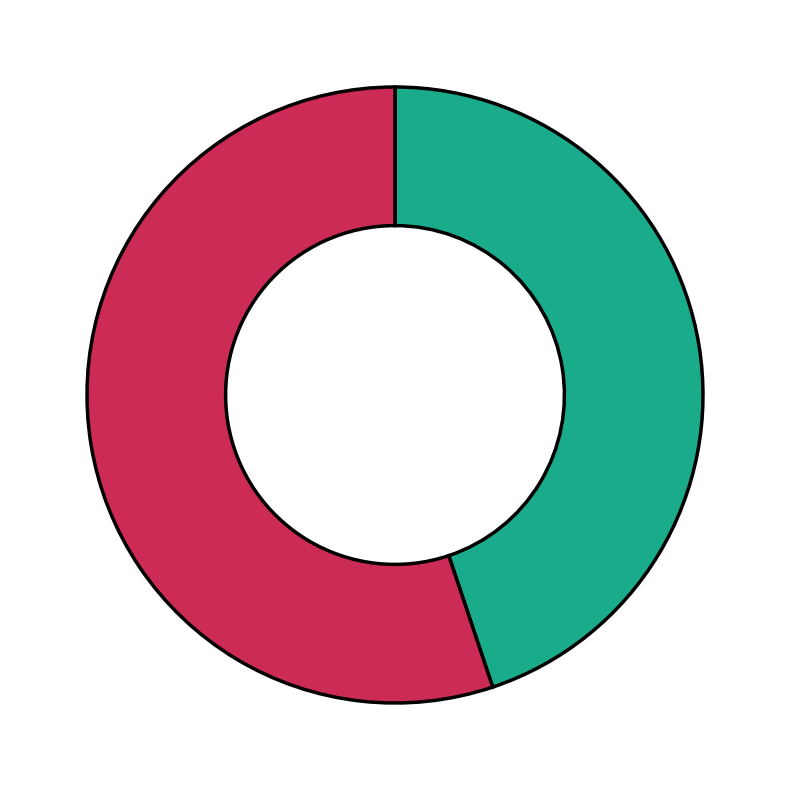

Is there a majority slice in this chart?

Yes